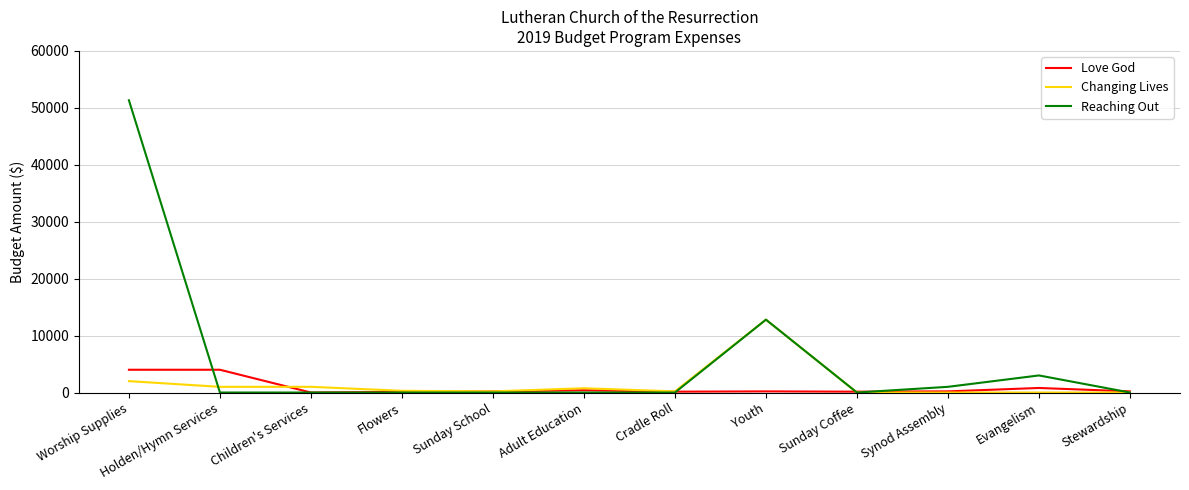

Which series has the largest range (max minus min)?

Reaching Out